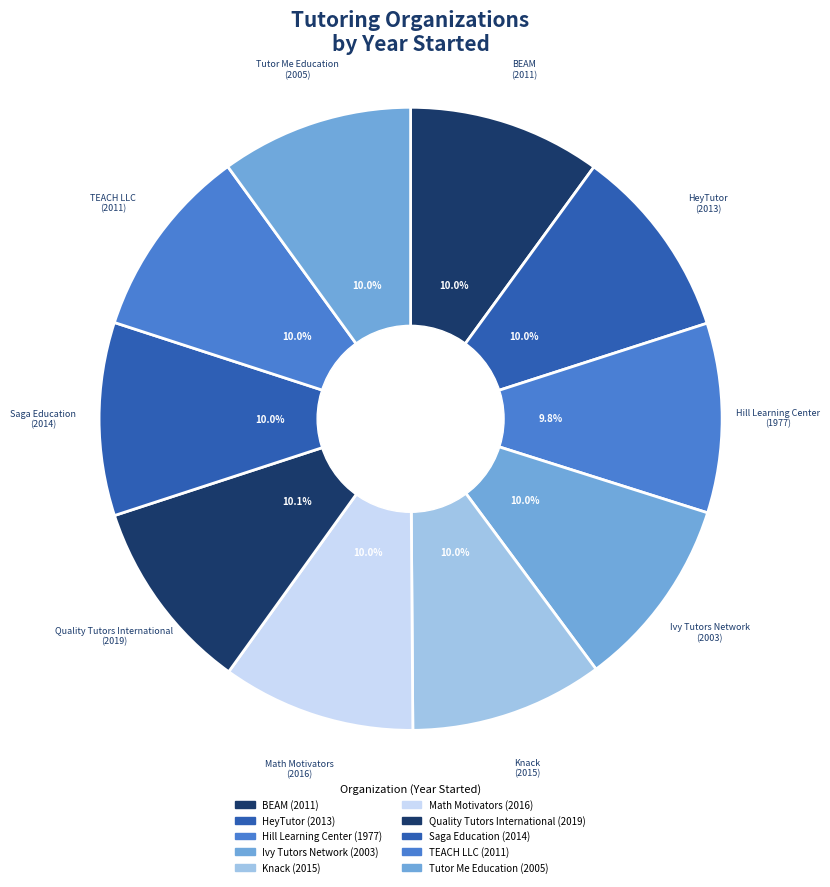

Count the number of slices in the pie.

10